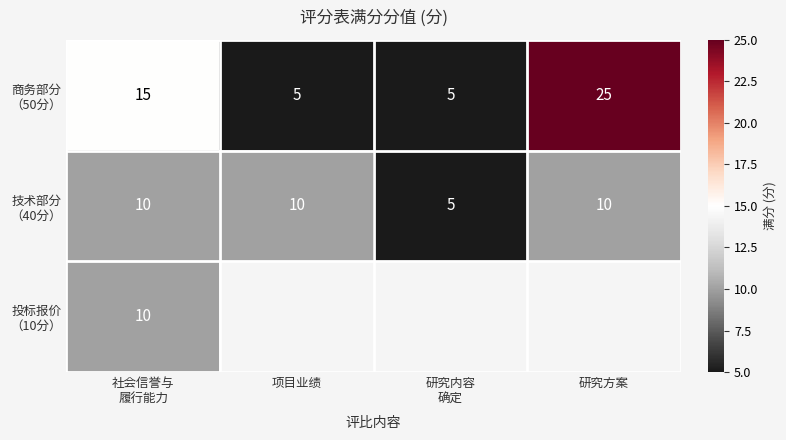

How many values in the 商务部分 （50分） series are below 15?

2